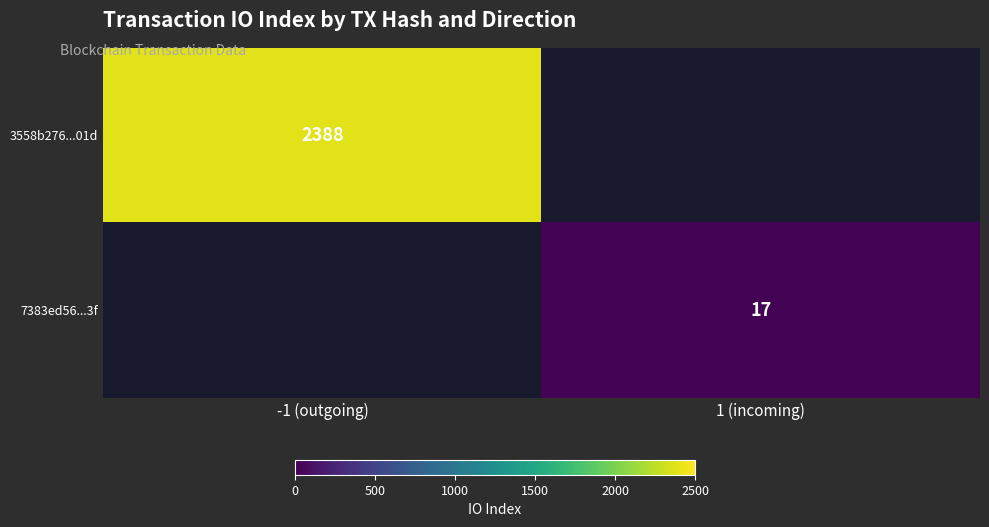

Is the value of 7383ed56...3f at 1 (incoming) greater than the value of 3558b276...01d at -1 (outgoing)?

No